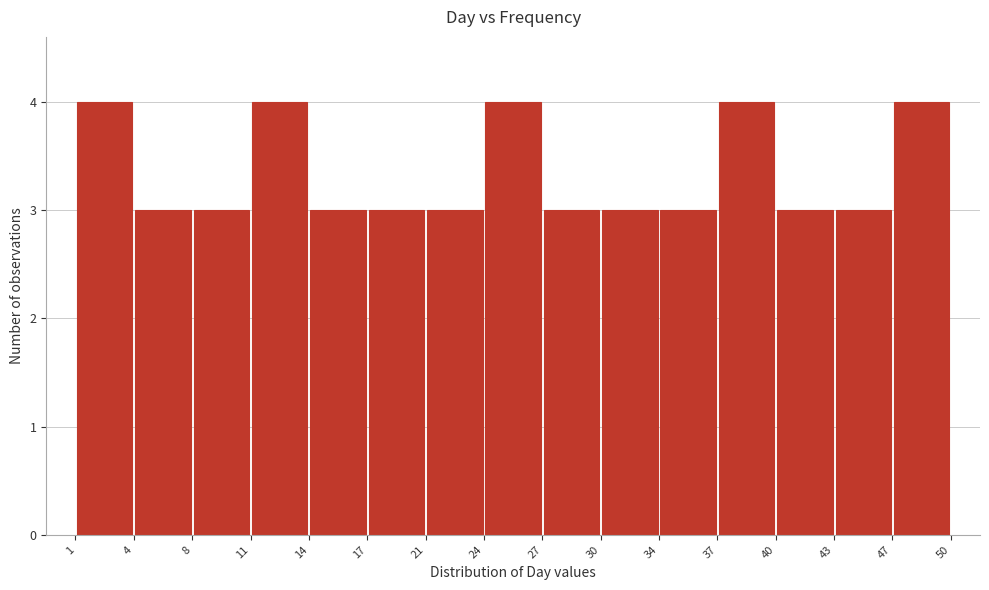

Reading left to right, list every bar in this chart as the range it spans on the x-axis followed by its height. The values are not printed on the chart, so give them approximately, as read against the axis.

1 to 4: 4
4 to 8: 3
8 to 11: 3
11 to 14: 4
14 to 17: 3
17 to 21: 3
21 to 24: 3
24 to 27: 4
27 to 30: 3
30 to 34: 3
34 to 37: 3
37 to 40: 4
40 to 43: 3
43 to 47: 3
47 to 50: 4